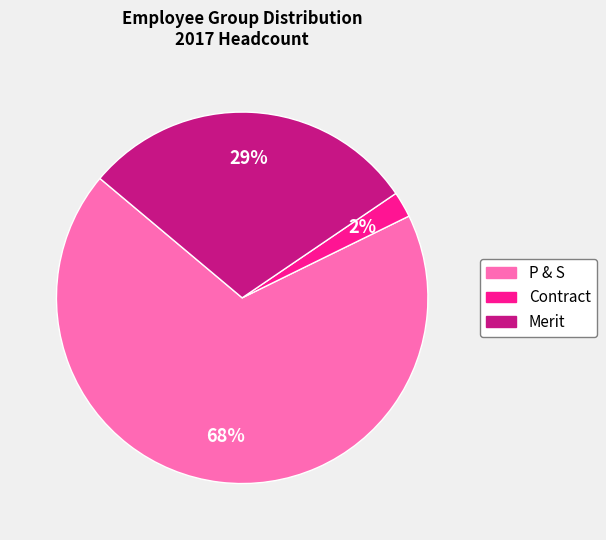

What is the ratio of the value at Merit to the value at P & S?

0.4